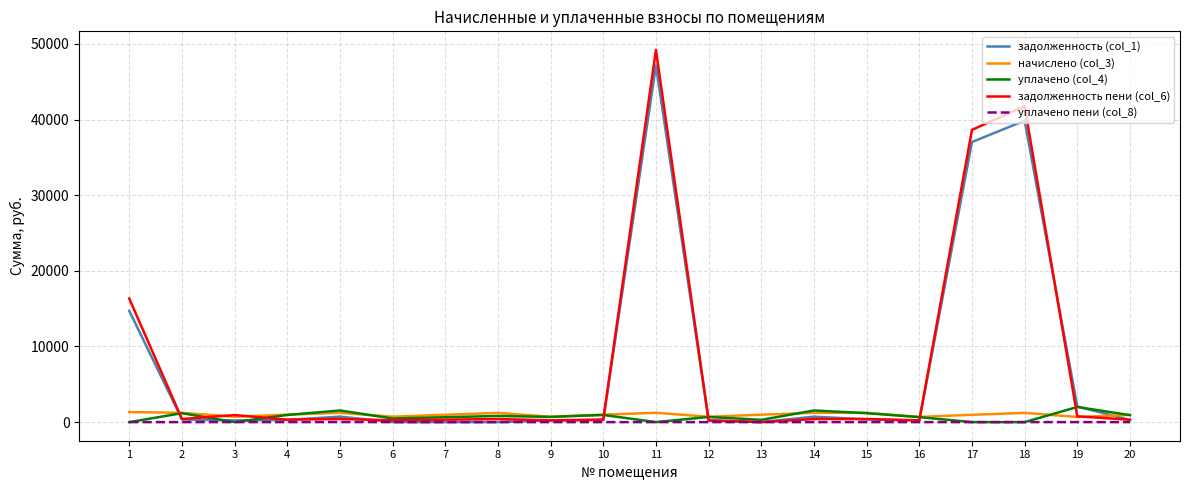

Which series has the widest spread of values?

задолженность пени (col_6)